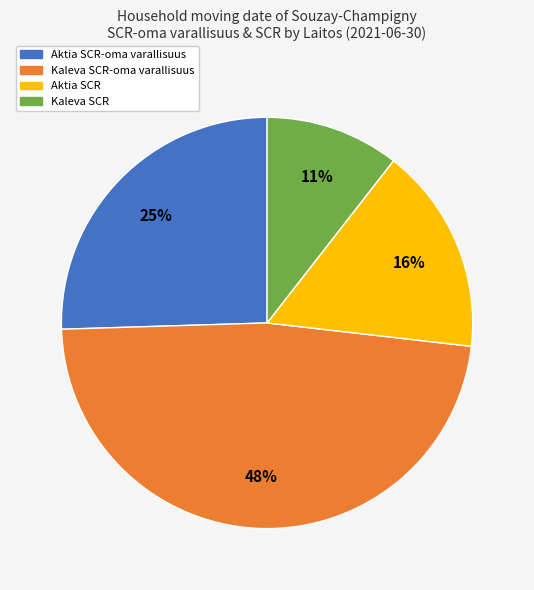

Is there a majority slice in this chart?

No